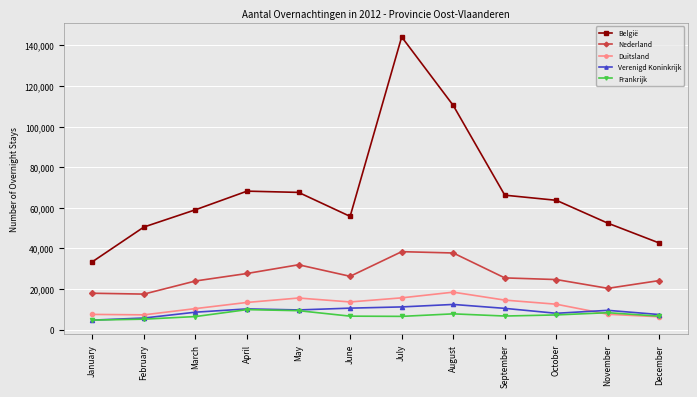

At which label does Frankrijk first exceed 6750?

April